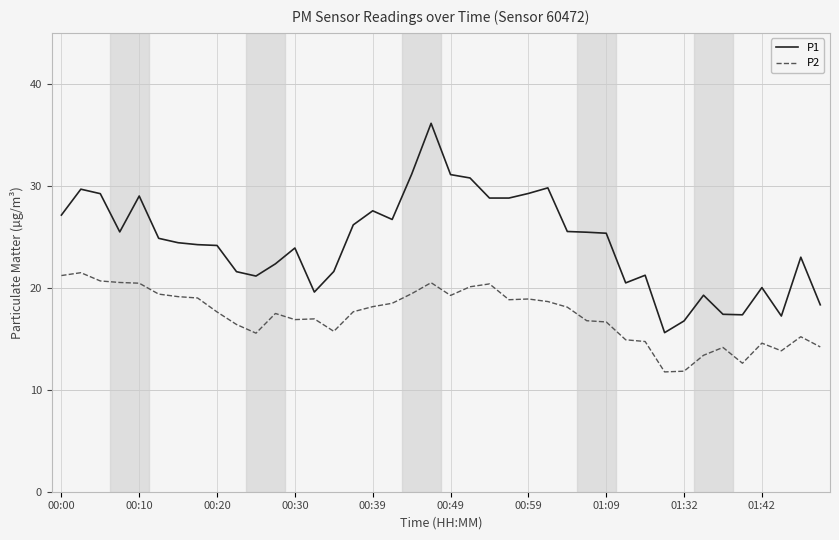

True or false: P1 and P2 intersect in this chart.

False